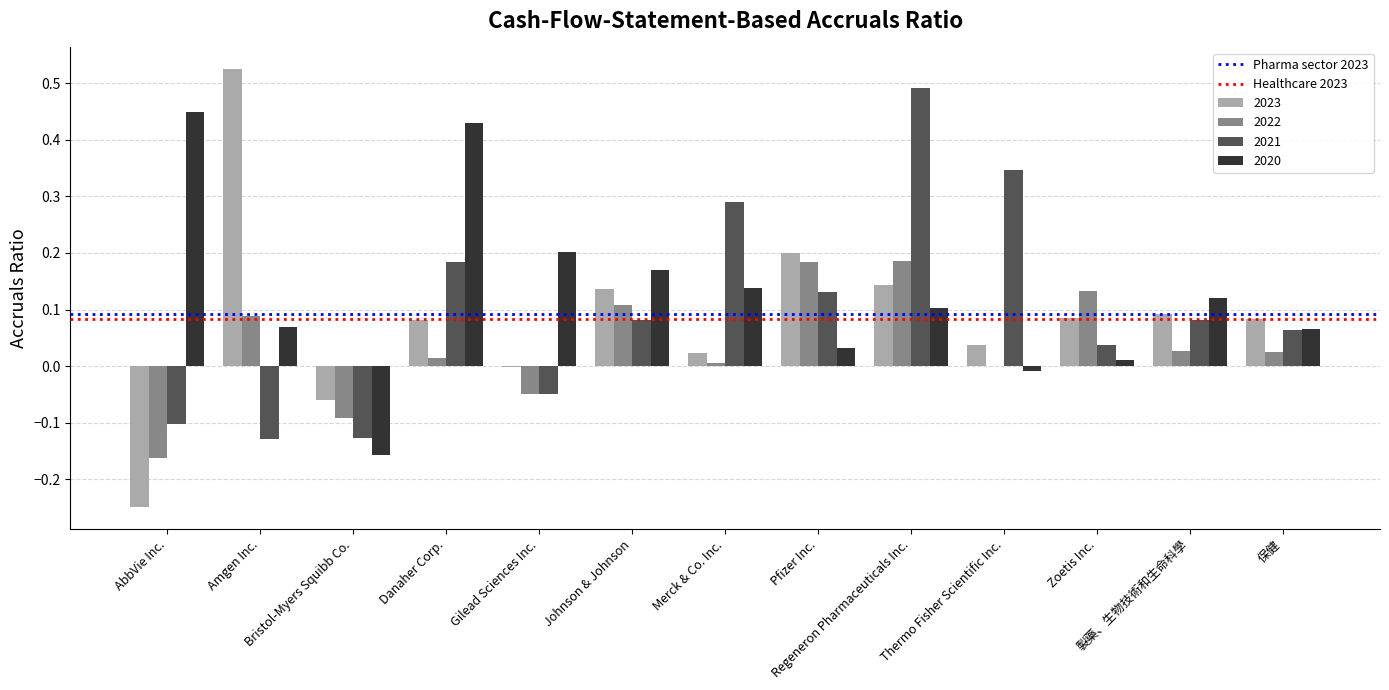

What is the sum of all 2020 values?

1.6